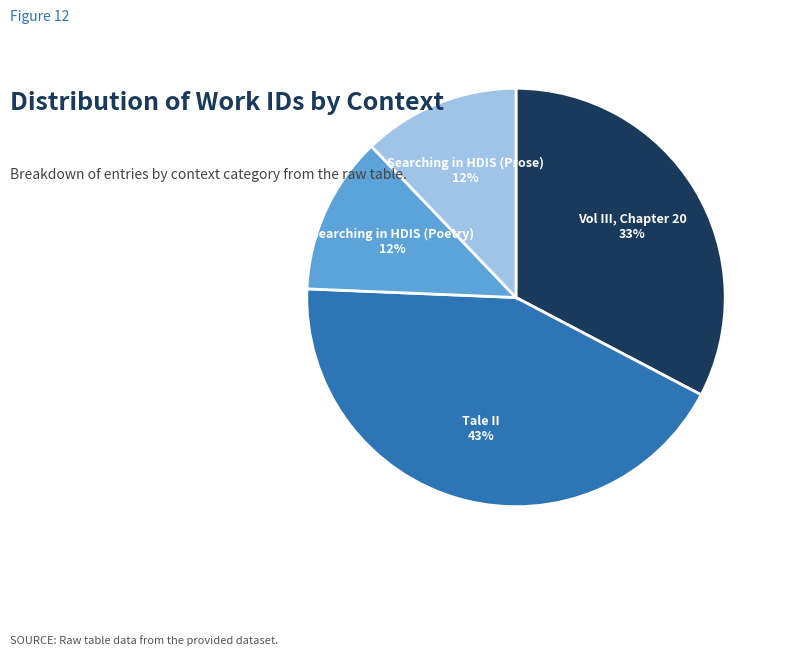

Between Vol III, Chapter 20 and Tale II, which is larger?

Tale II